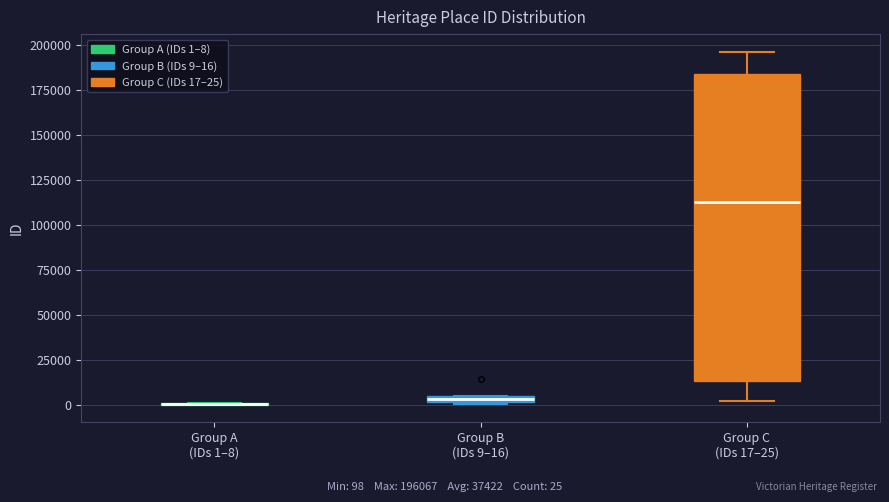

Comparing the boxes themselves (not the whiskers), which one is the tallest?

Group C (IDs 17–25)